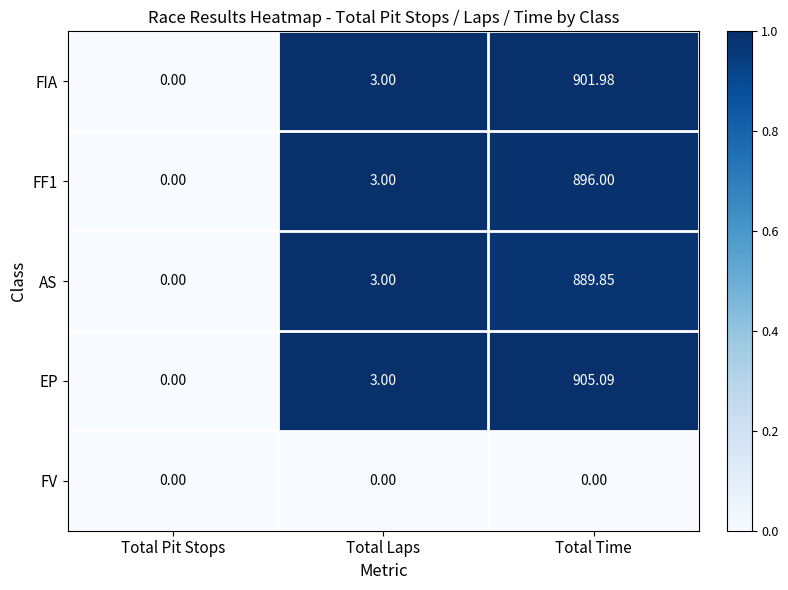

Where is FF1 nearest to the value 448?

Total Laps